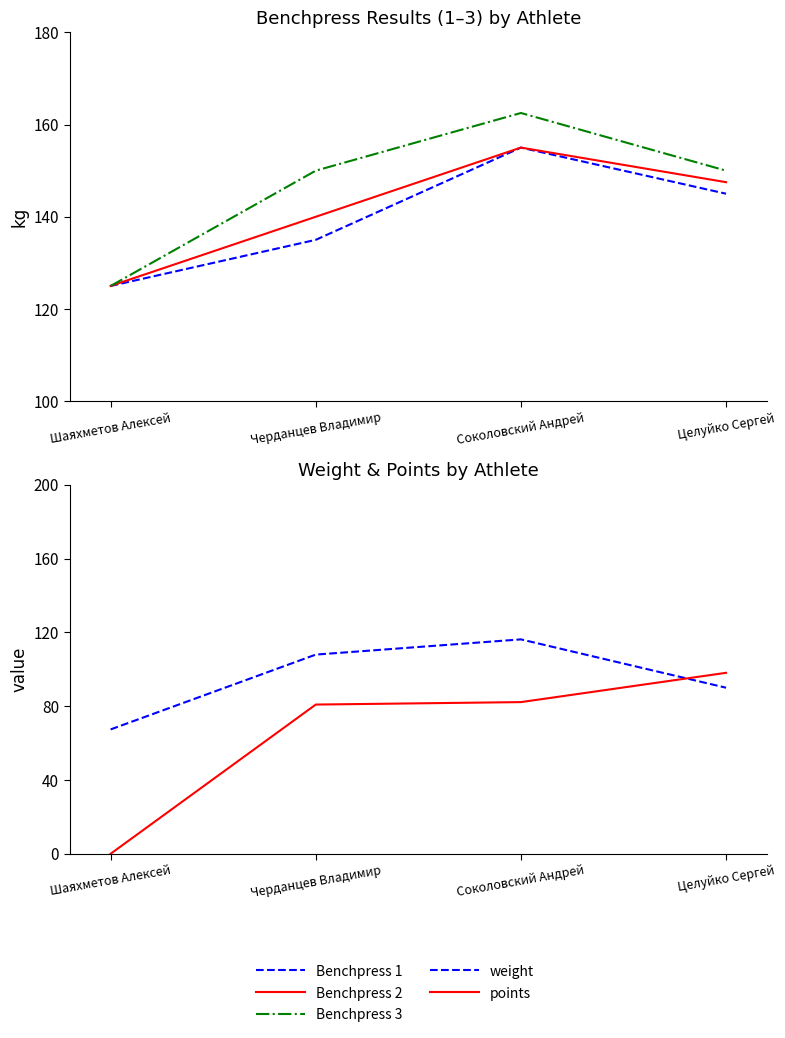

How many lines are shown in the chart?

5